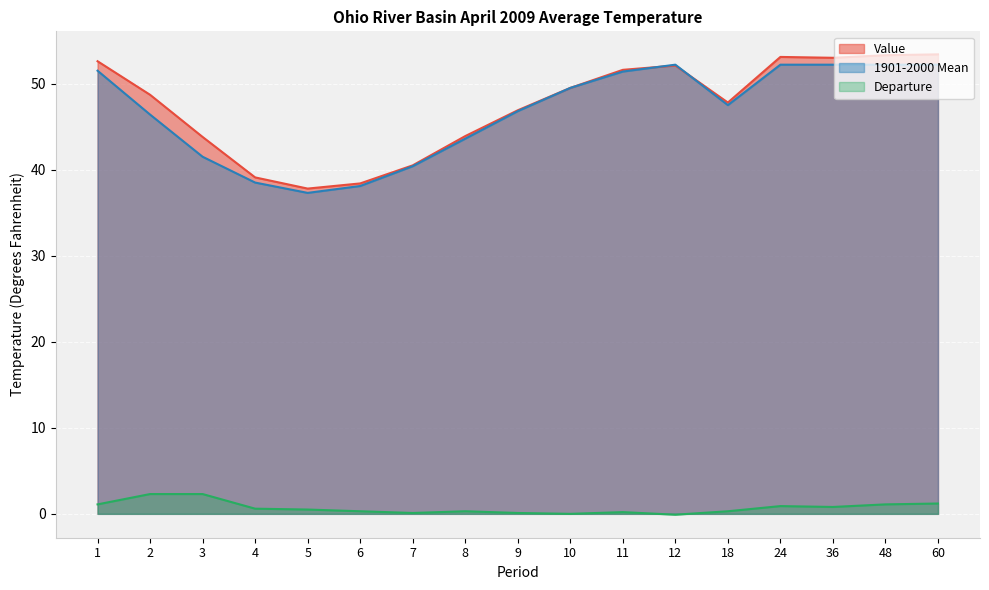

Where is the first local maximum for Value?

12